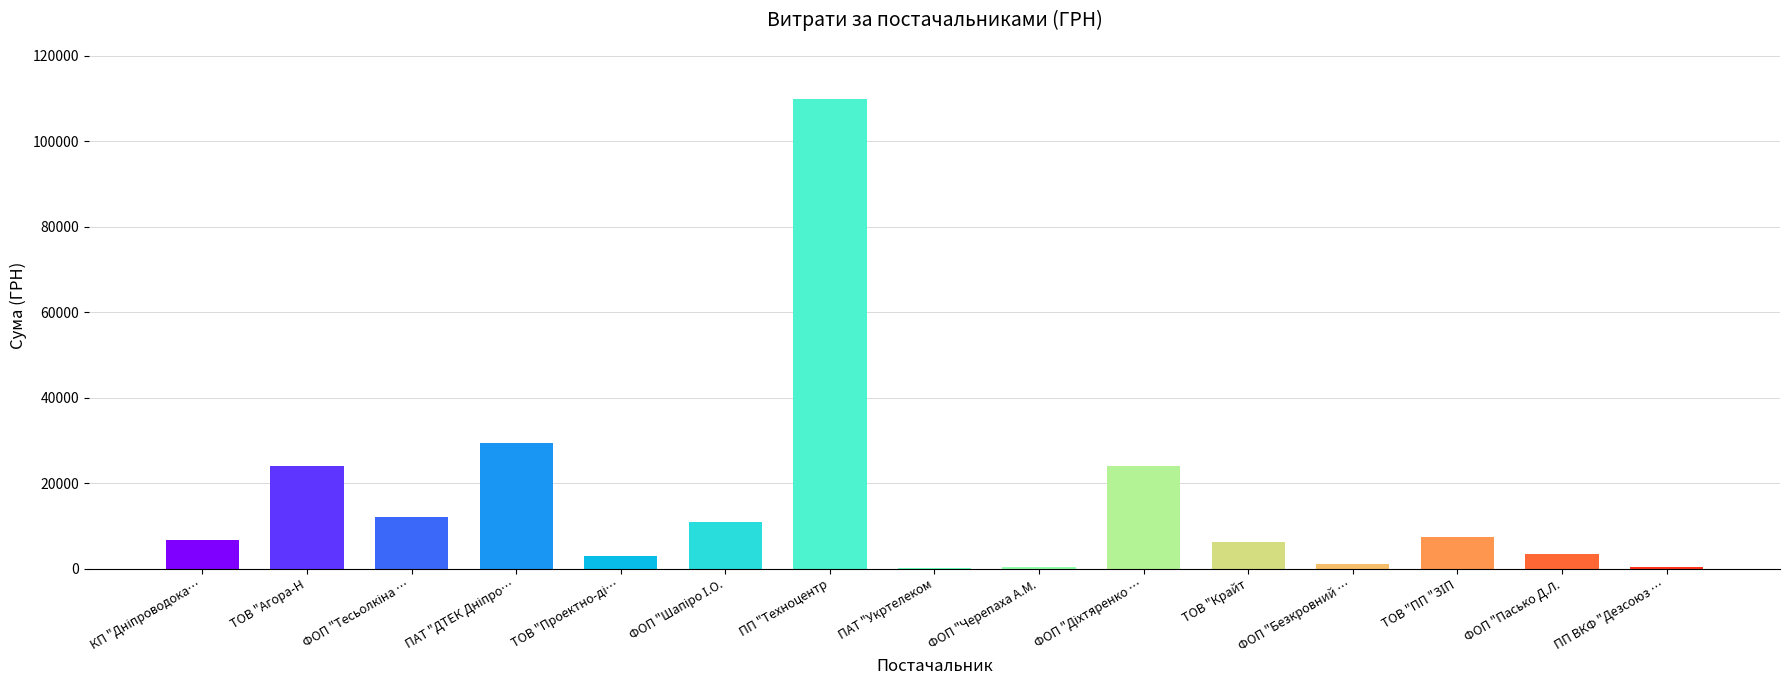

What is the approximate value at ФОП "Пасько Д.Л.?

3385.4